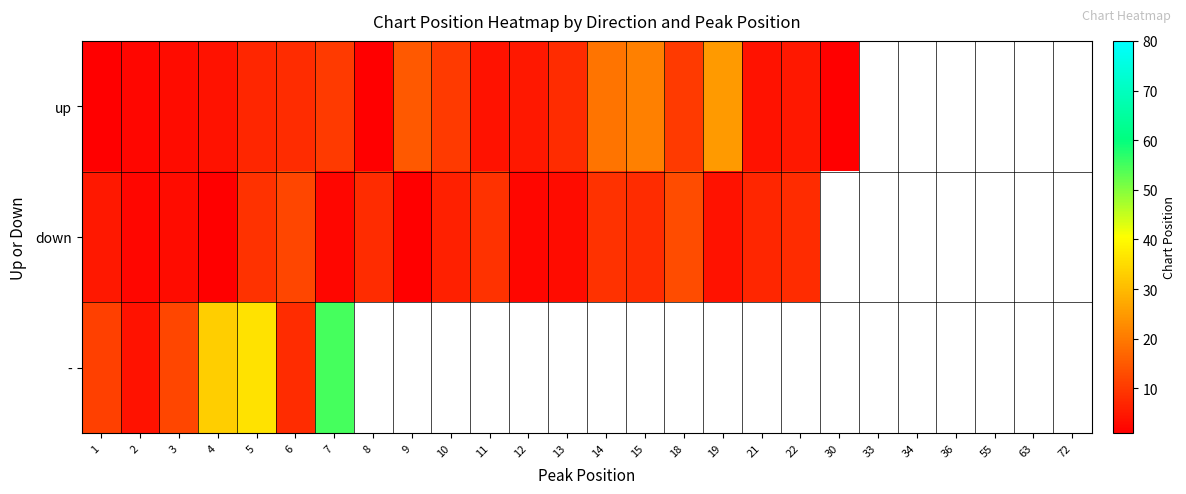

The value of down at 8 is 8.0. True or false?

True